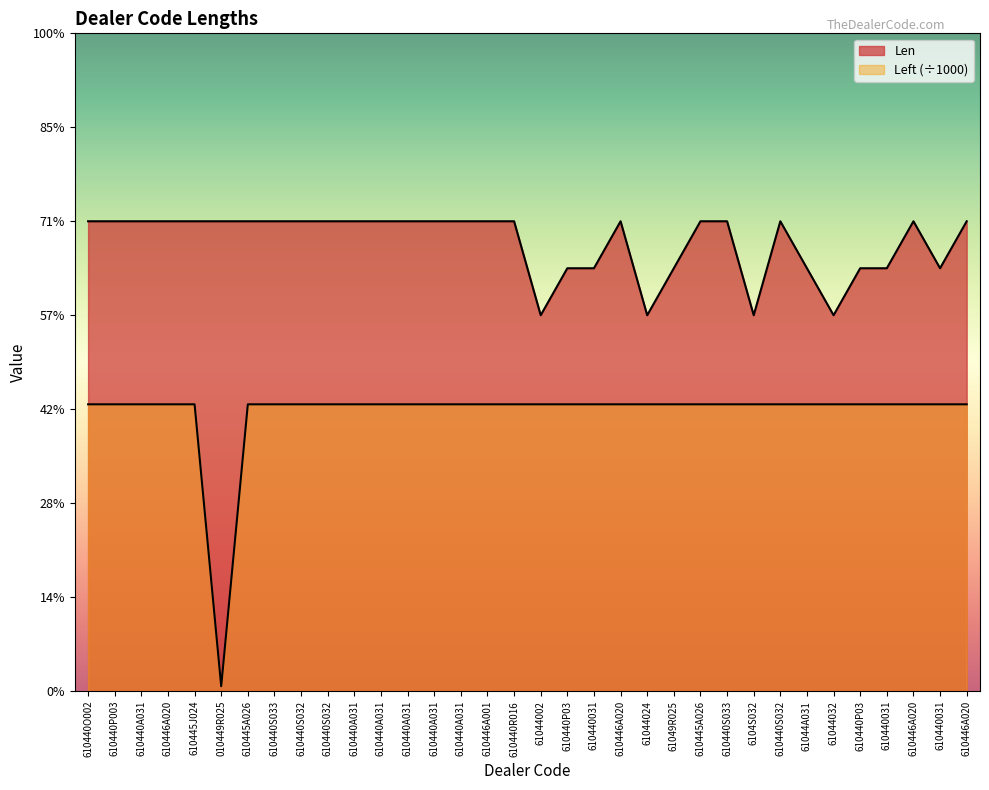

At which category is the sum across all series the highest?

610440O002